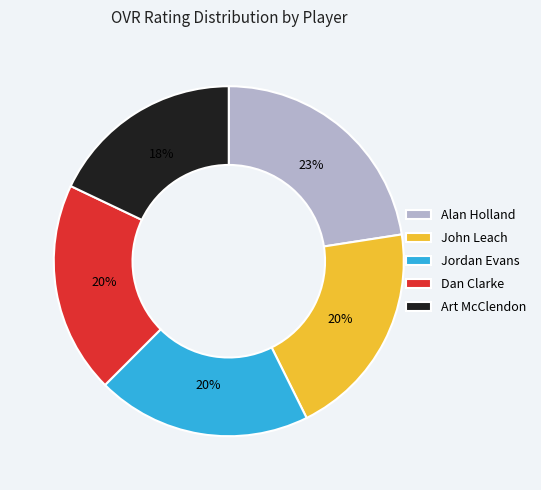

To the nearest percent, what percentage of the pie is Jordan Evans?

20%